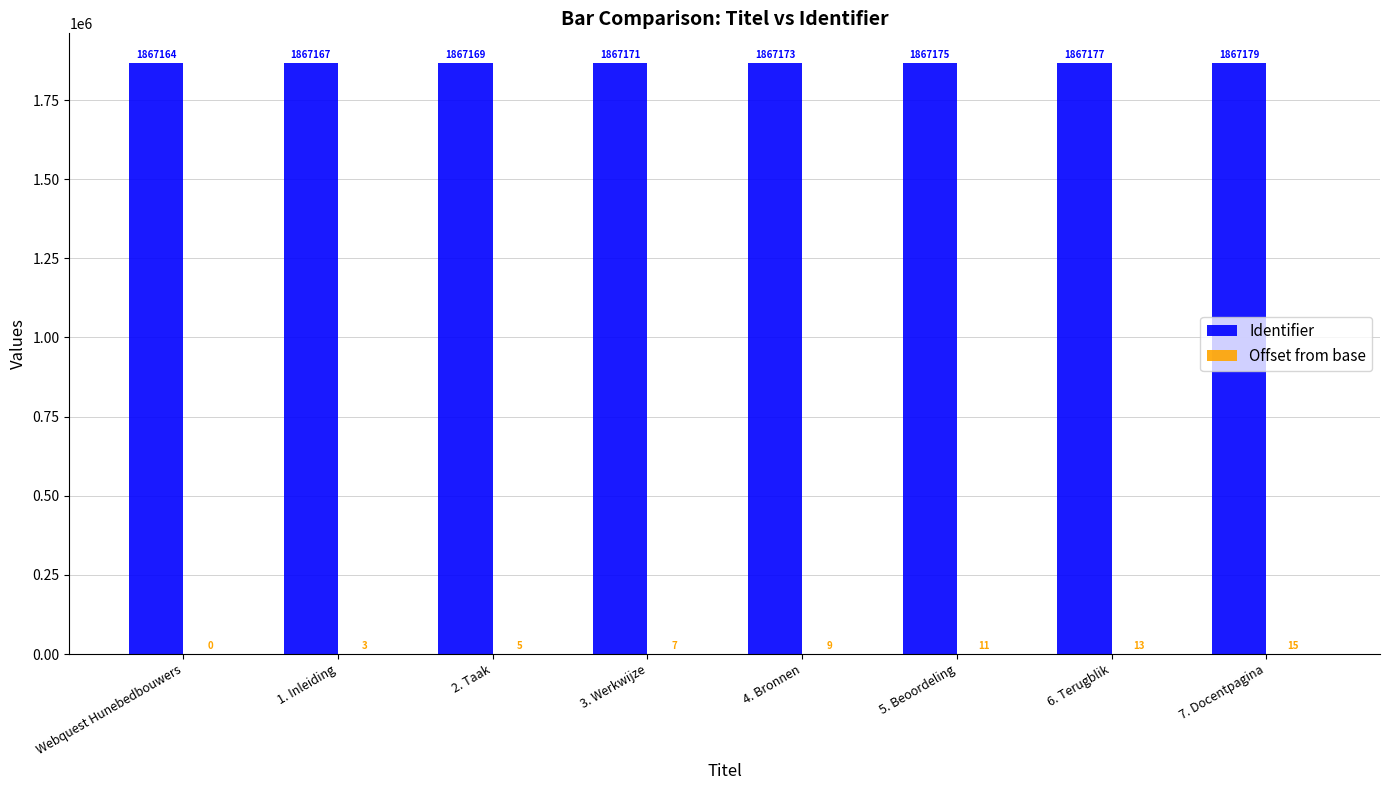

Does the chart contain stacked bars?

No